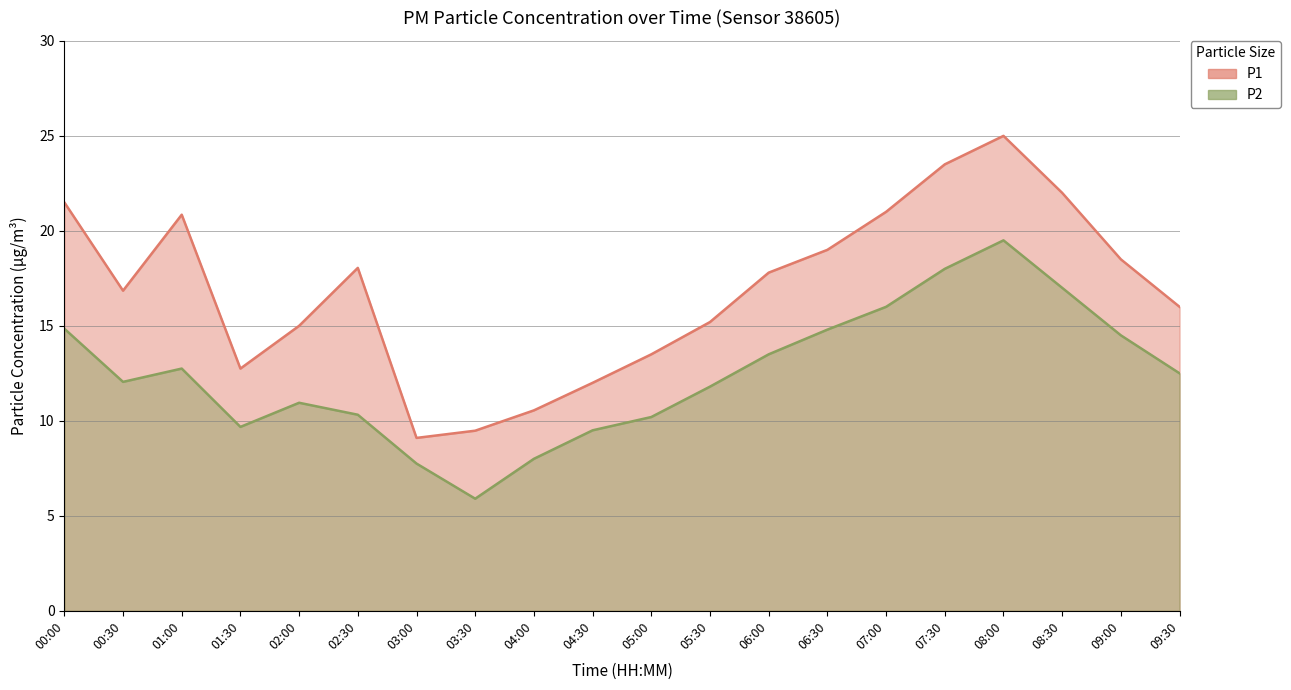

What is the total value across all series at 08:00?

44.5